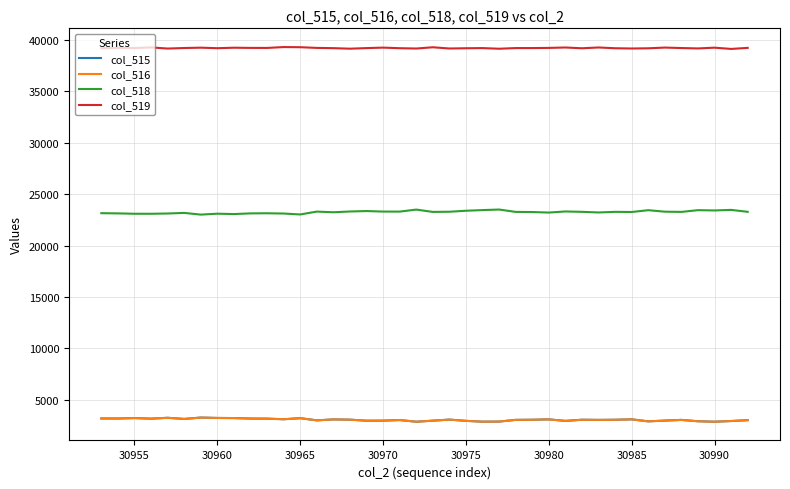

Which series has the largest total across all categories?

col_519